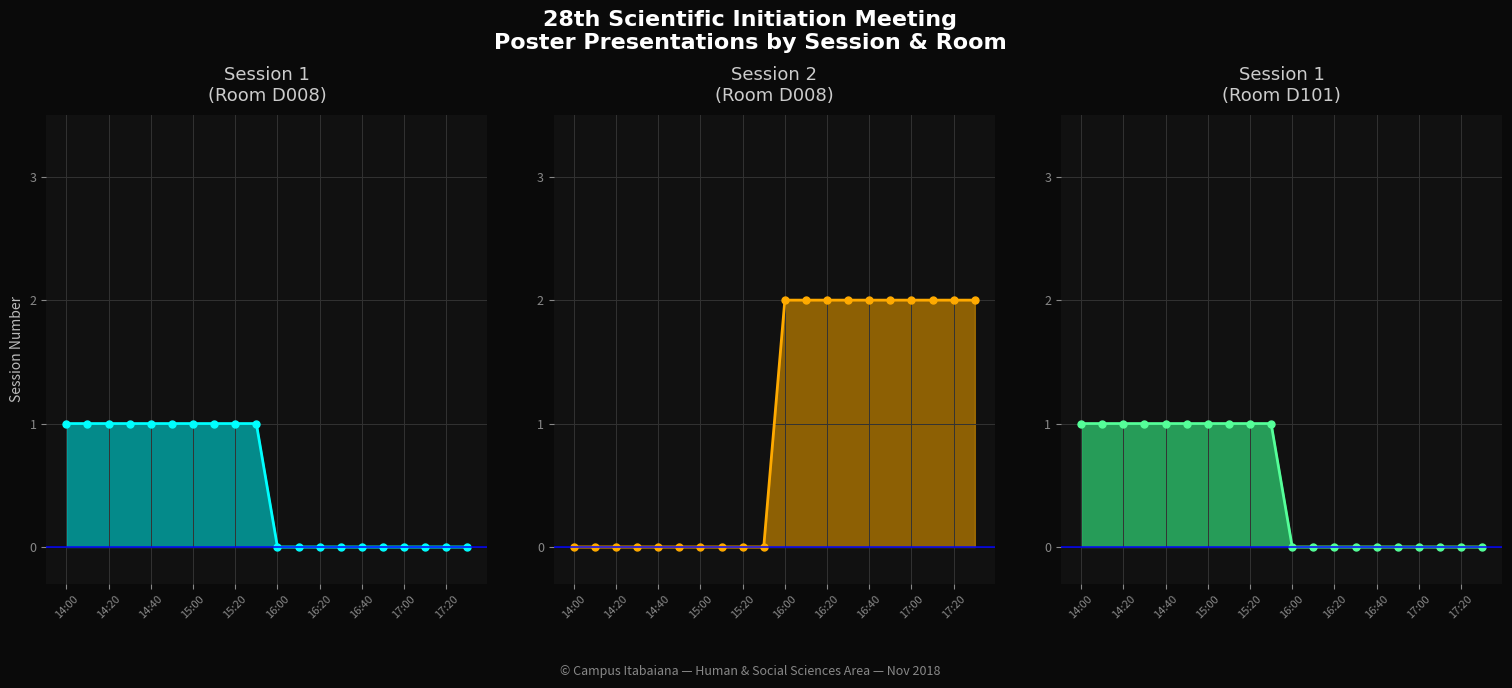

Reading left to right, what are all the values shown in this chart?

Session 1 (D008): 1	1	1	1	1	1	1	1	1	1	0	0	0	0	0	0	0	0	0	0
Session 2 (D008): 0	0	0	0	0	0	0	0	0	0	2	2	2	2	2	2	2	2	2	2
Session 1 (D101): 1	1	1	1	1	1	1	1	1	1	0	0	0	0	0	0	0	0	0	0